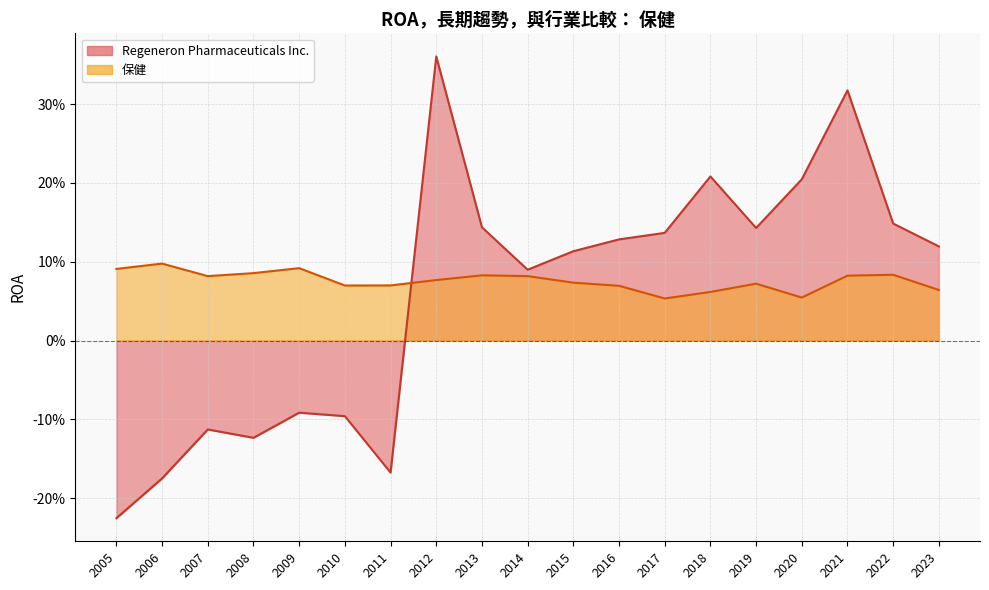

Which series has the largest total across all categories?

保健